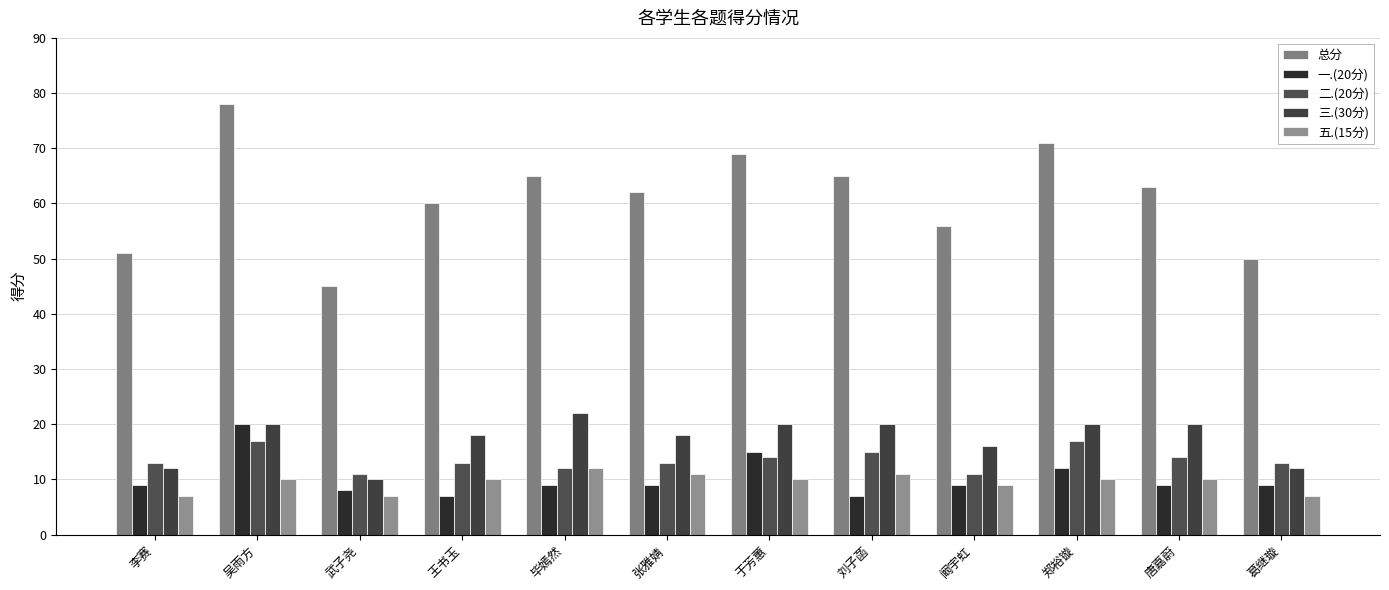

How many categories are shown in the chart?

12